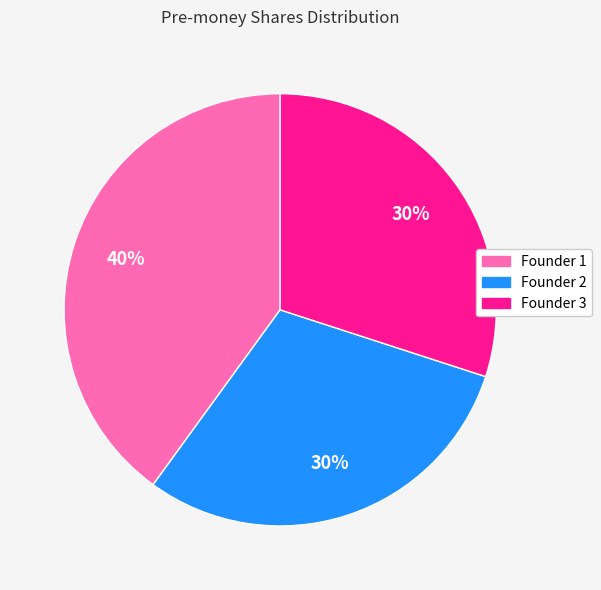

Is it true that Founder 2 is 30% of the pie?

True